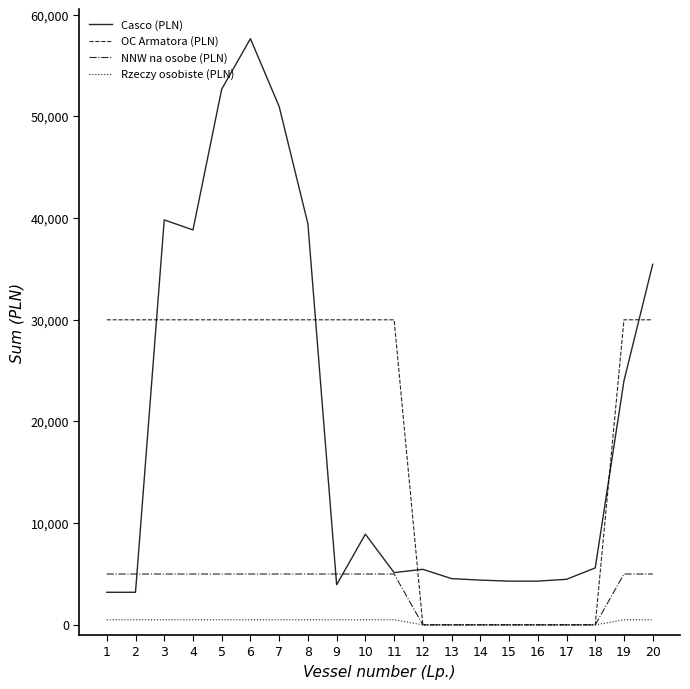

True or false: OC Armatora (PLN) has a value of 0.0 at 15.

True